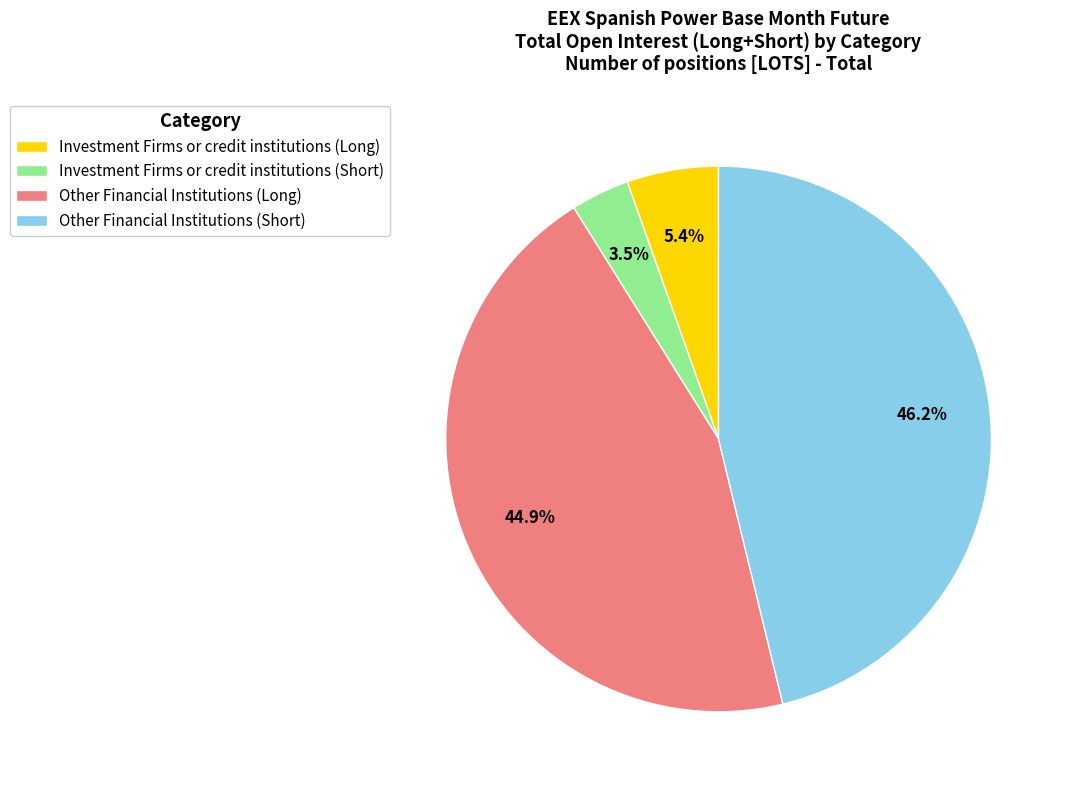

Does Investment Firms or credit institutions (Long) account for over 50% of the chart?

No